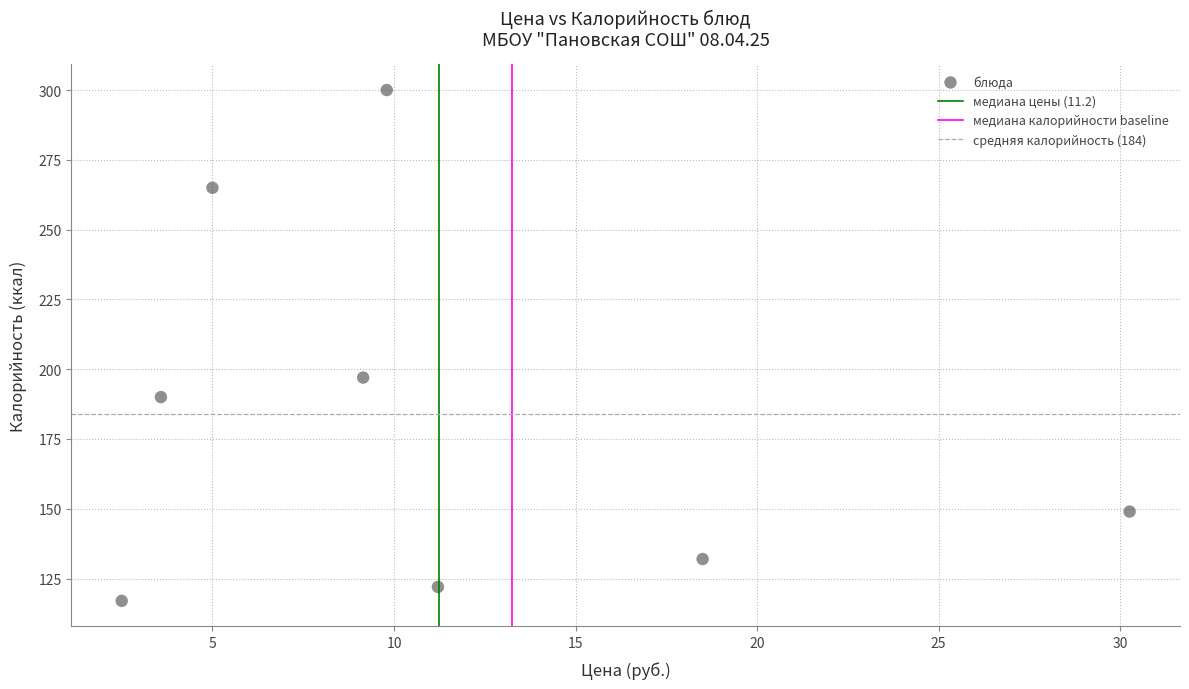

What Y value in the scatter plot is closest to 208?

197